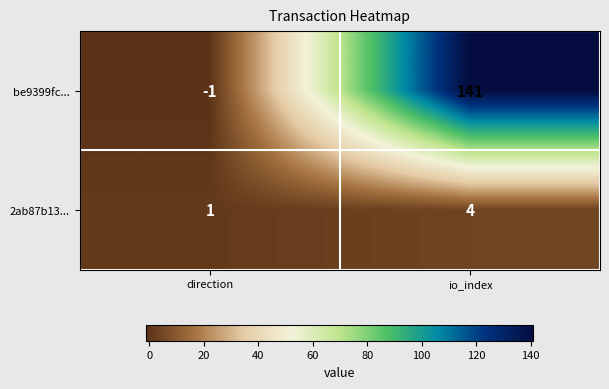

Is the value of be9399fc... at direction greater than the value of 2ab87b13... at io_index?

No